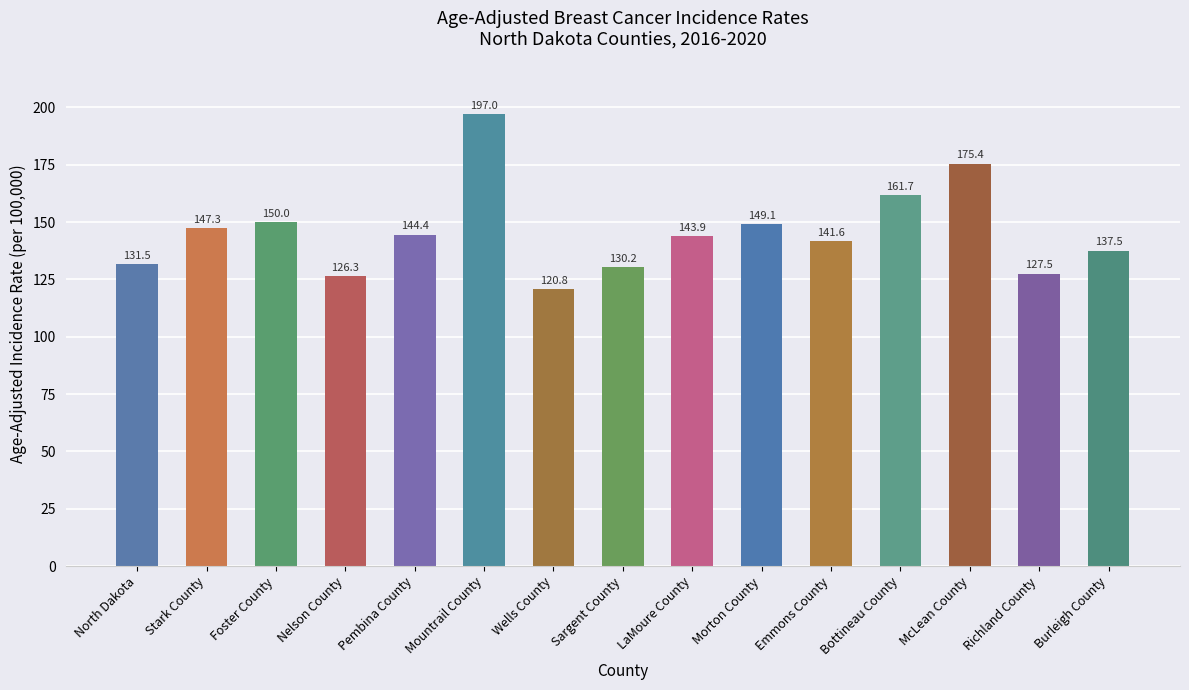

How many bars are there in total?

15